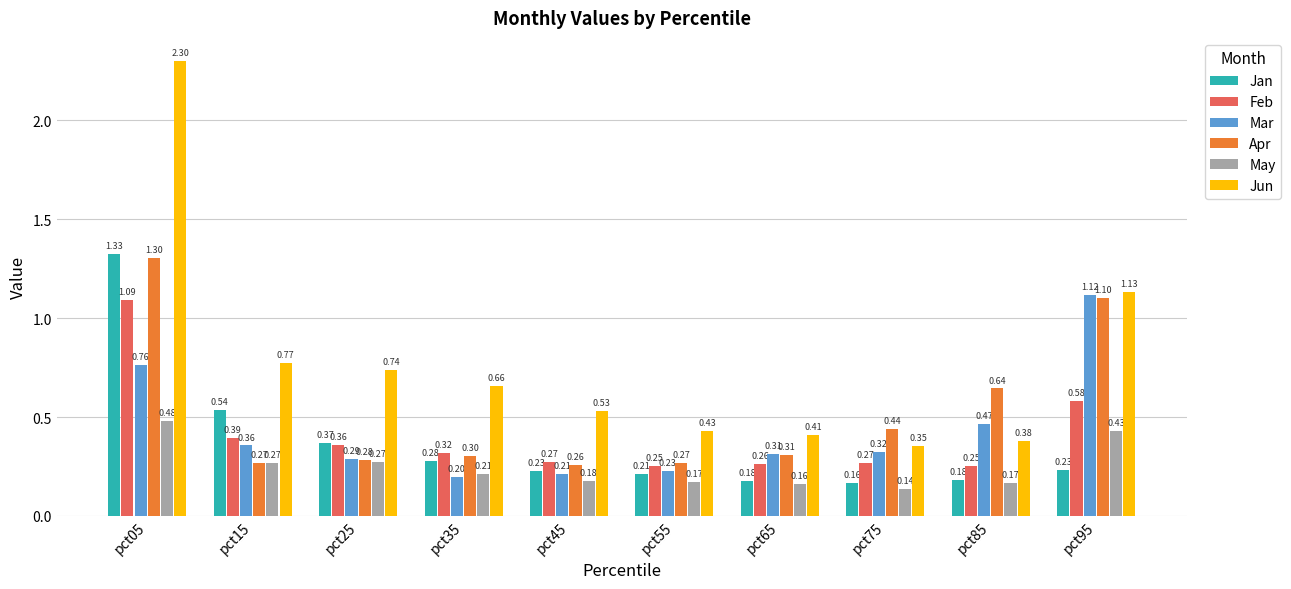

What is the total value across all series at pct35?

2.0